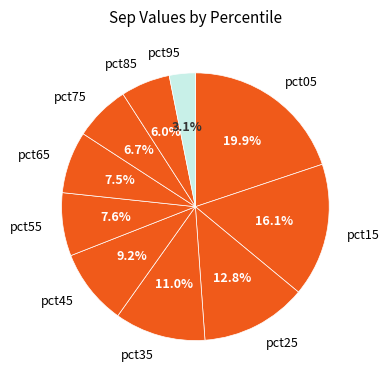

Combined, what portion of the pie is pct15 and pct85?

22.1%